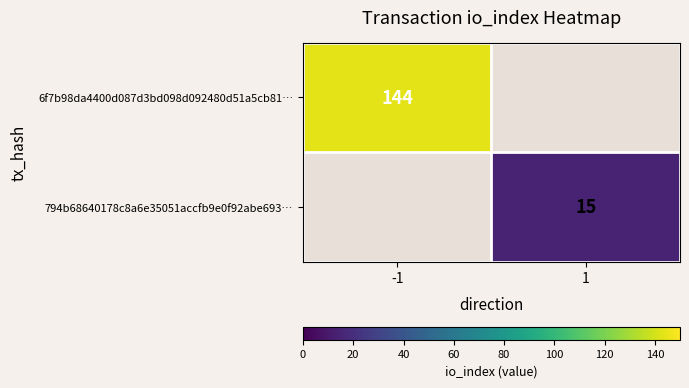

The value of 6f7b98da4400d087d3bd098d092480d51a5cb81… at -1 is 189.8. True or false?

False